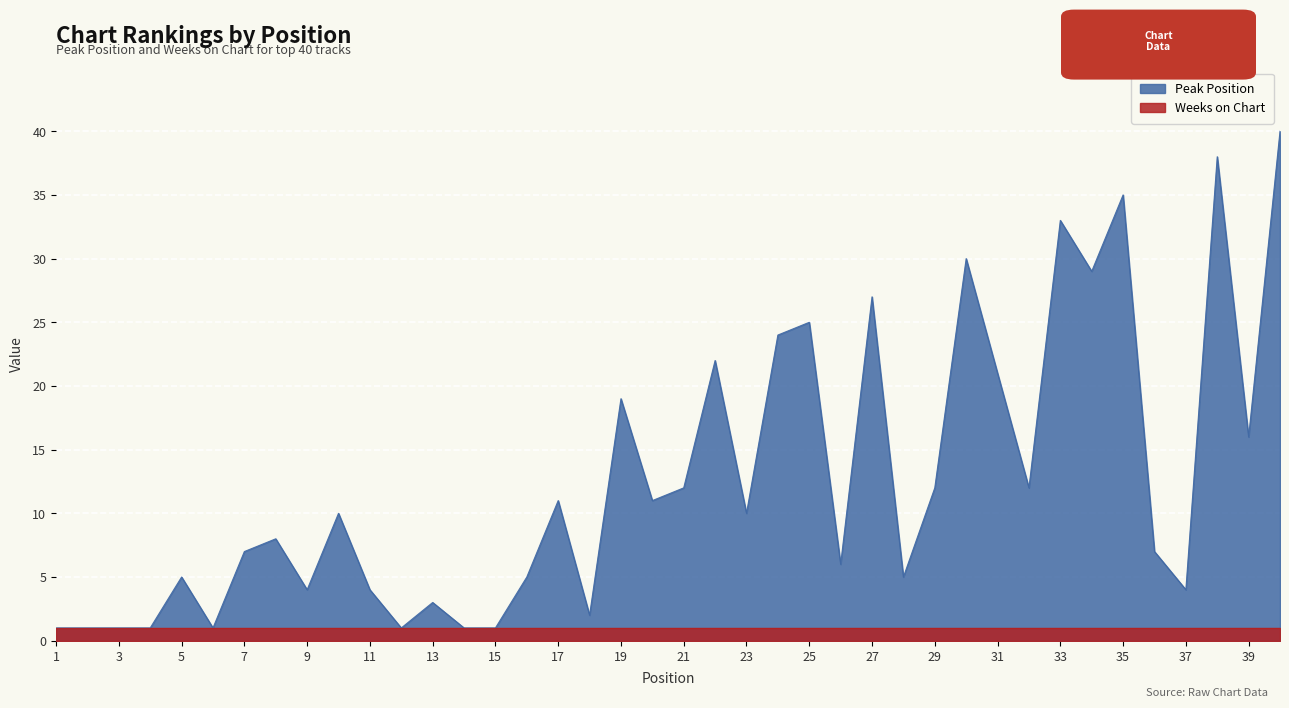

What is the sum of the values at 4 and 16?

6